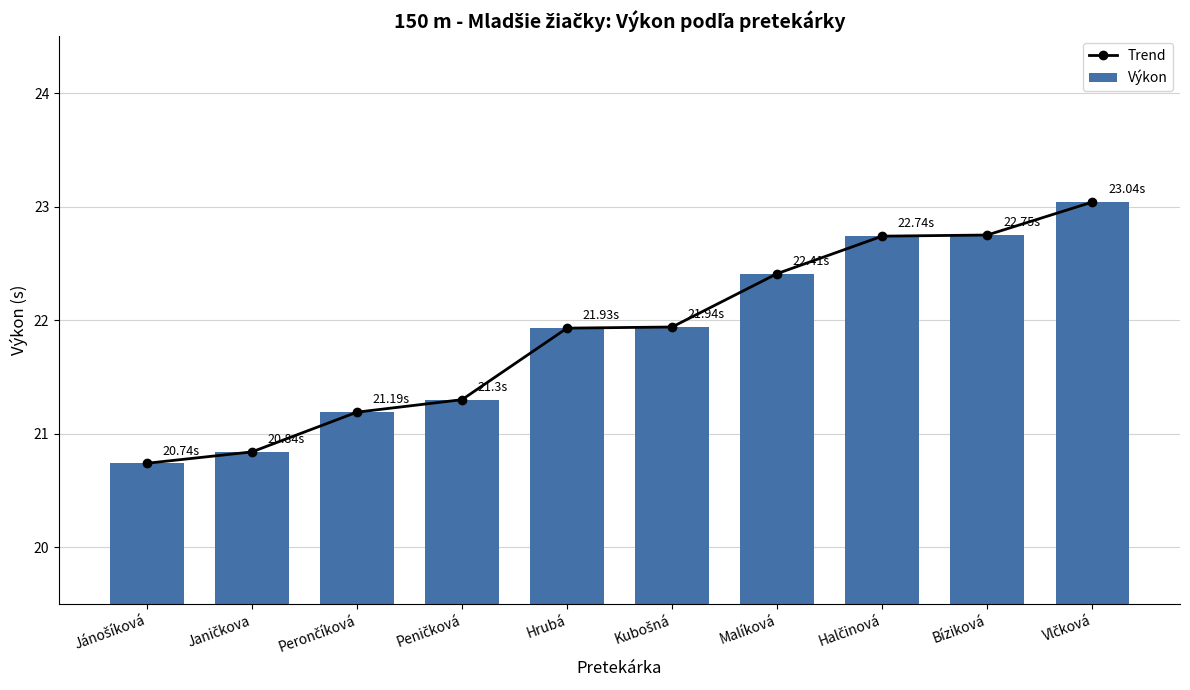

What is the value of the Trend bar at the 4th from the left?

21.3